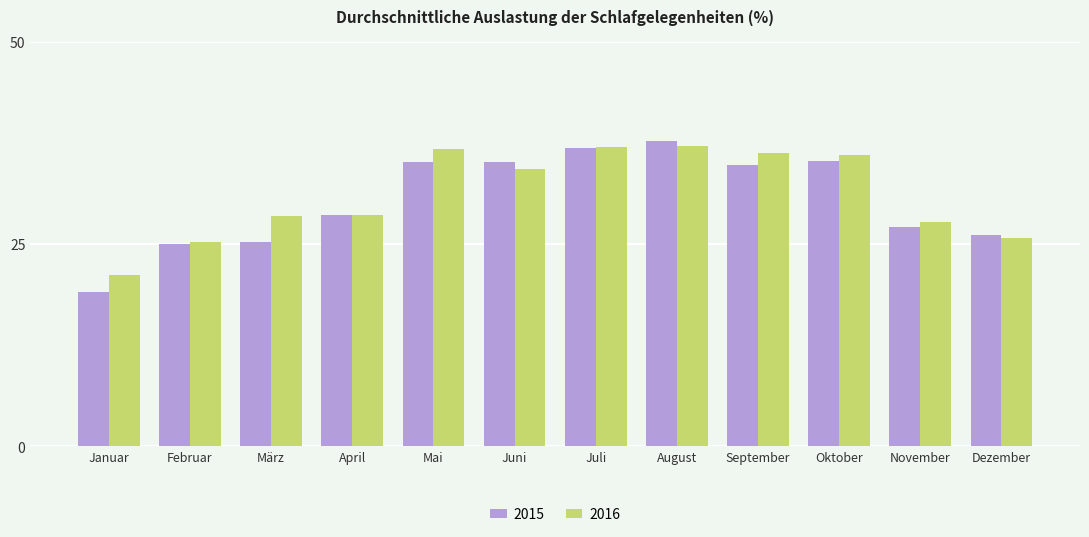

What is the difference between the 2015 values at Juni and September?

0.3